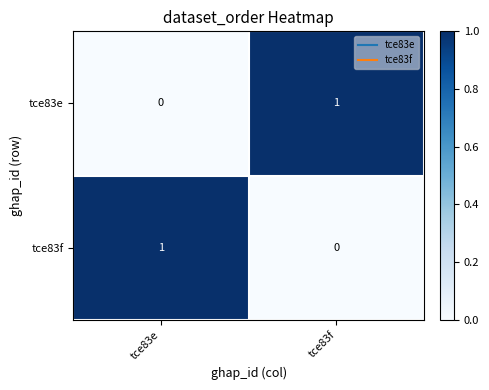

Where is tce83f nearest to the value 0?

tce83f